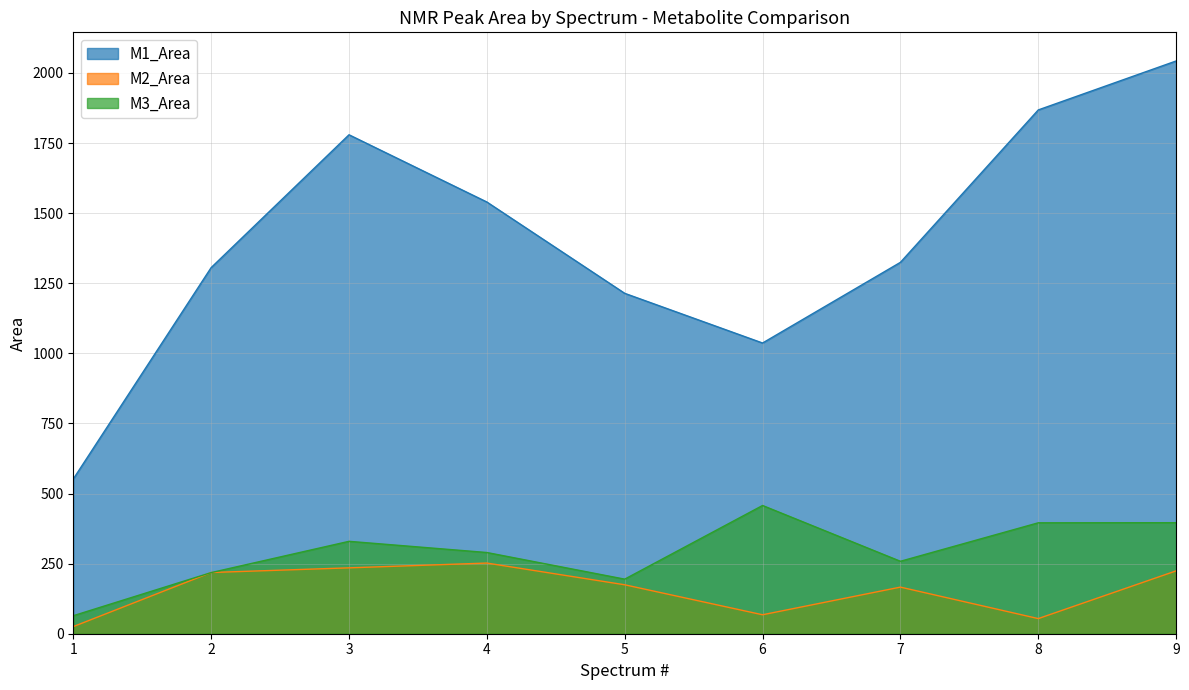

What are all the series names shown in the legend?

M1_Area, M2_Area, M3_Area